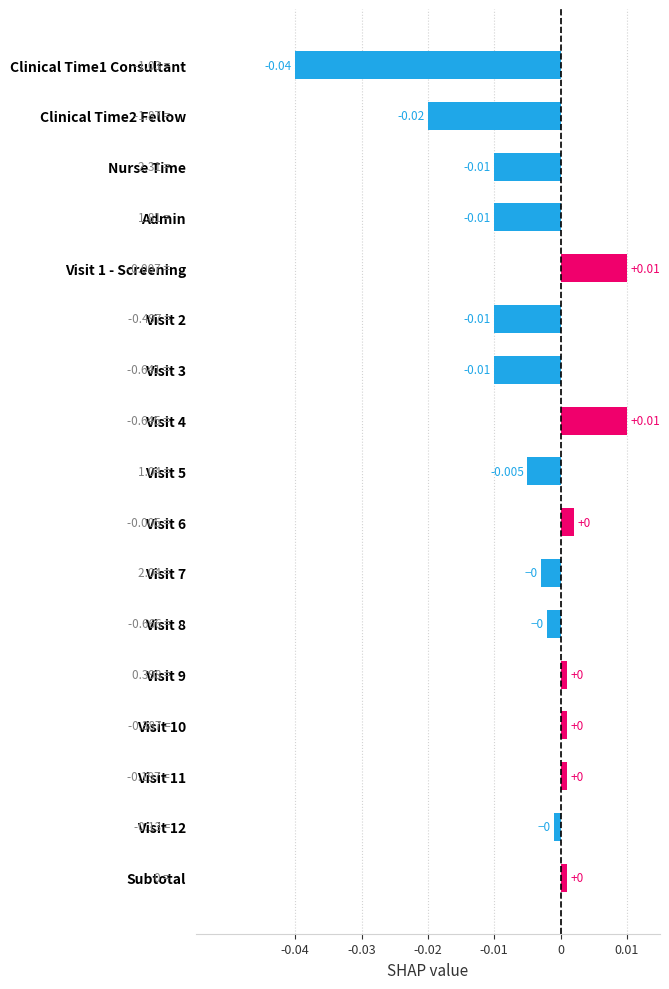

Does the chart contain any negative values?

Yes